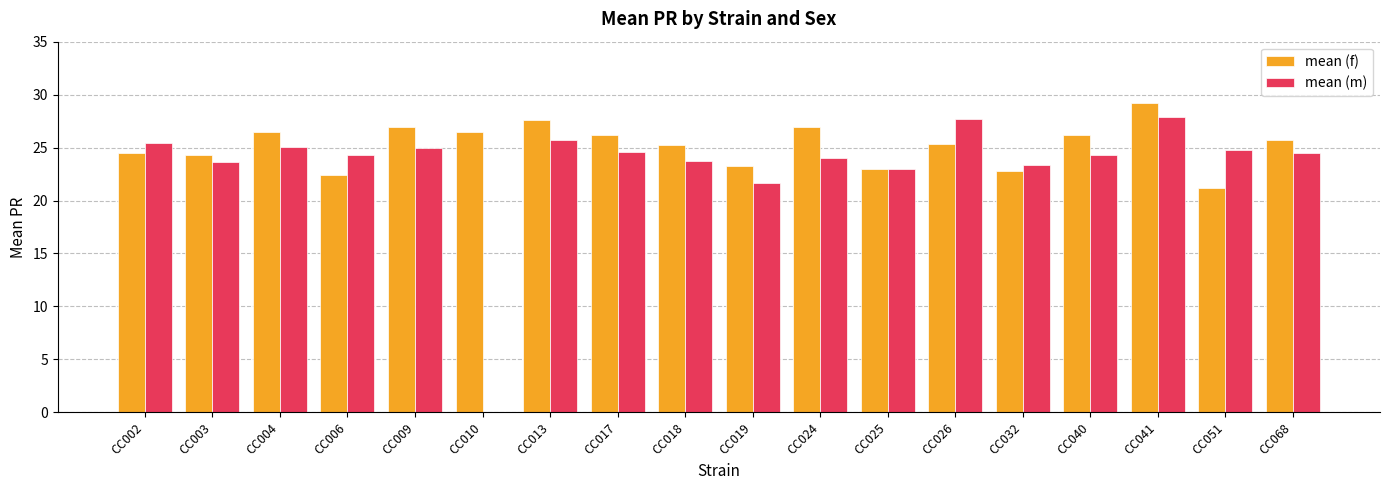

Between CC013 and CC025, which series saw the biggest shift?

mean (f)